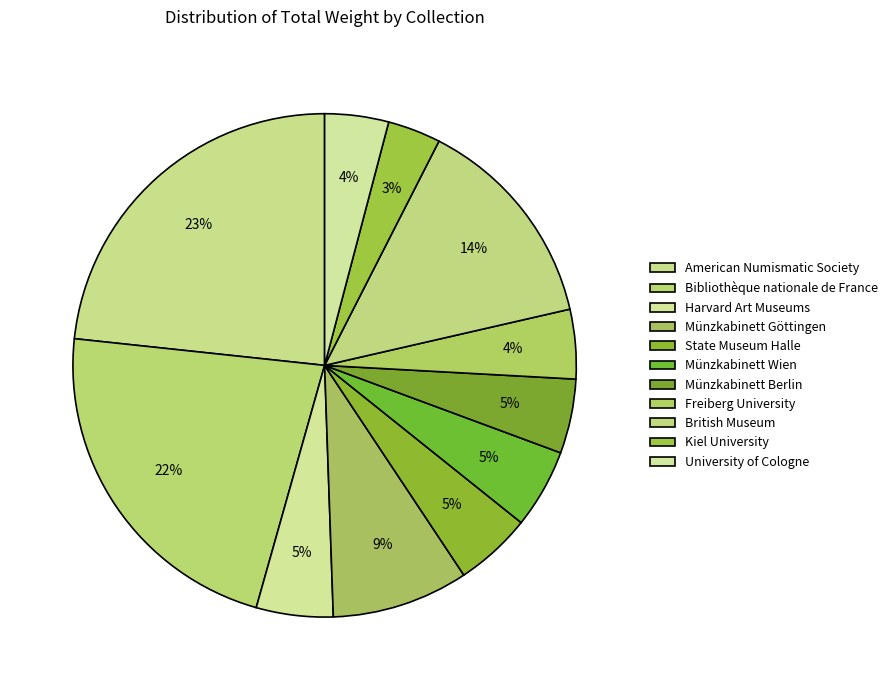

Which category has the smallest portion of the pie?

Kiel University